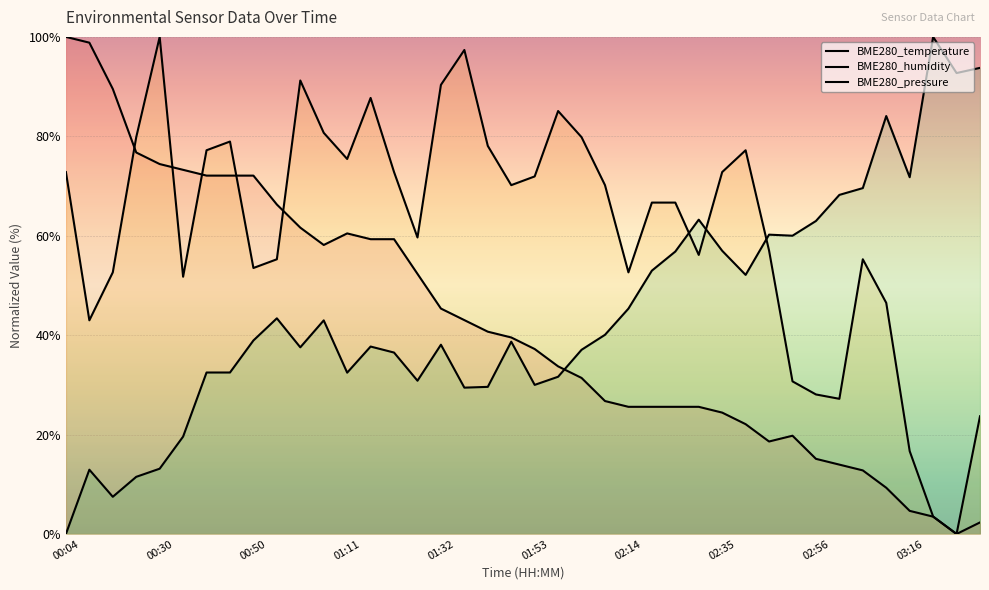

At which label does BME280_temperature first exceed 39?

00:04